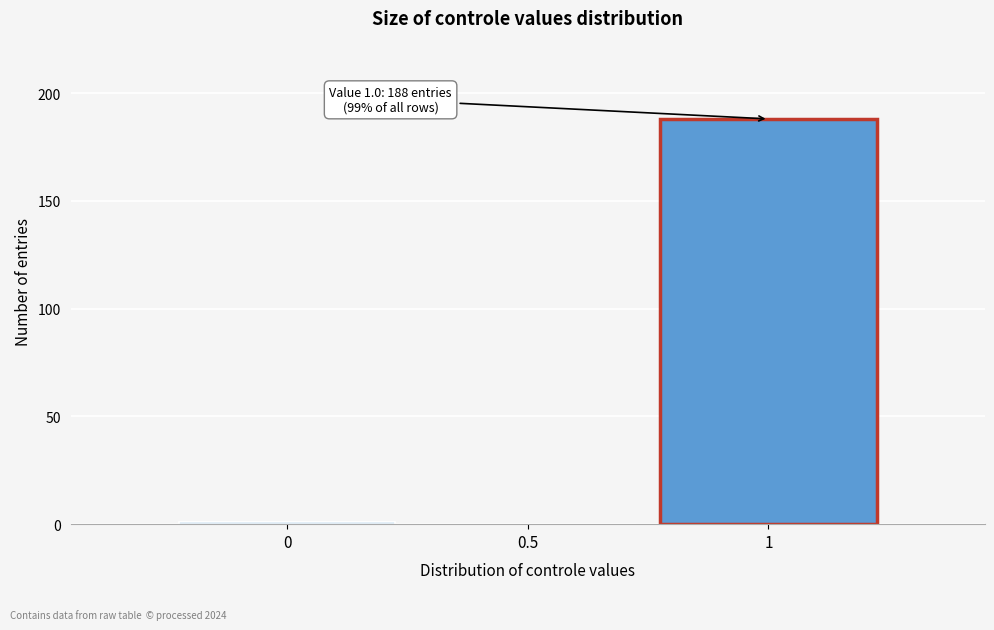

Reading right to left, list all the values displayed in this chart.

1=188	0.5=0	0=1